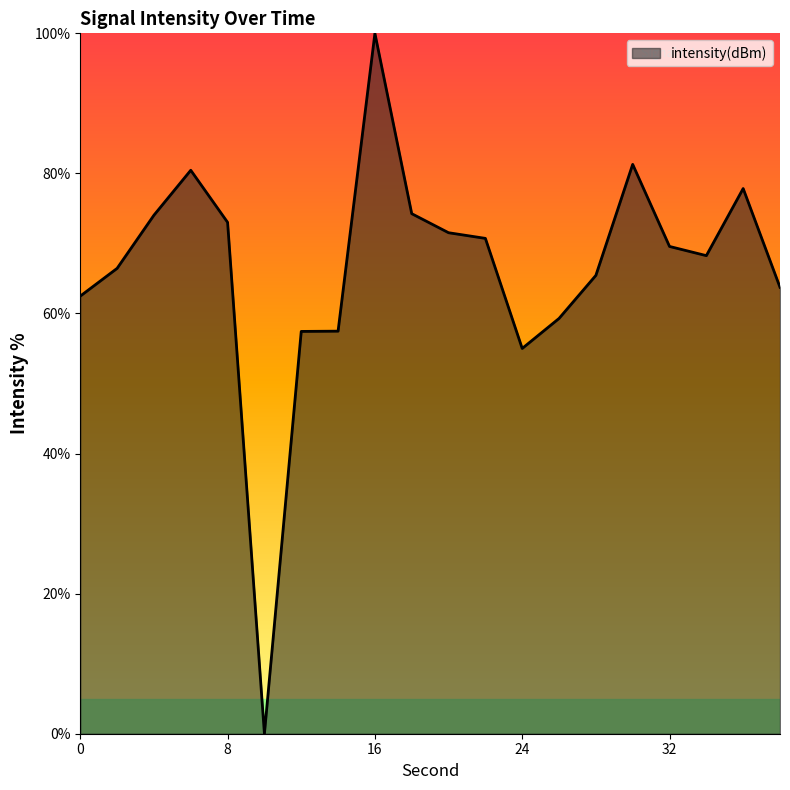

What is the difference between the maximum and minimum values?

100.0